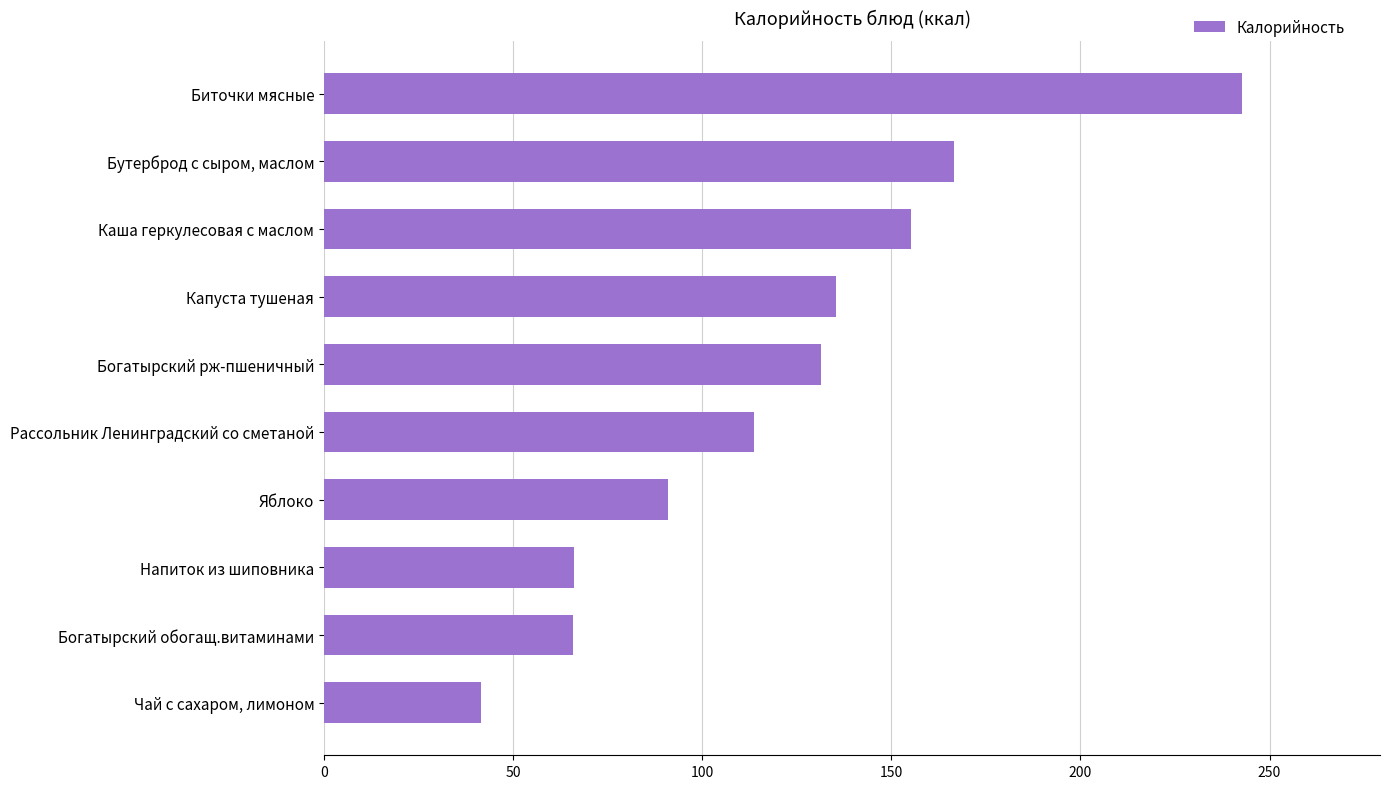

The value at Чай с сахаром, лимоном is 41.5. True or false?

True